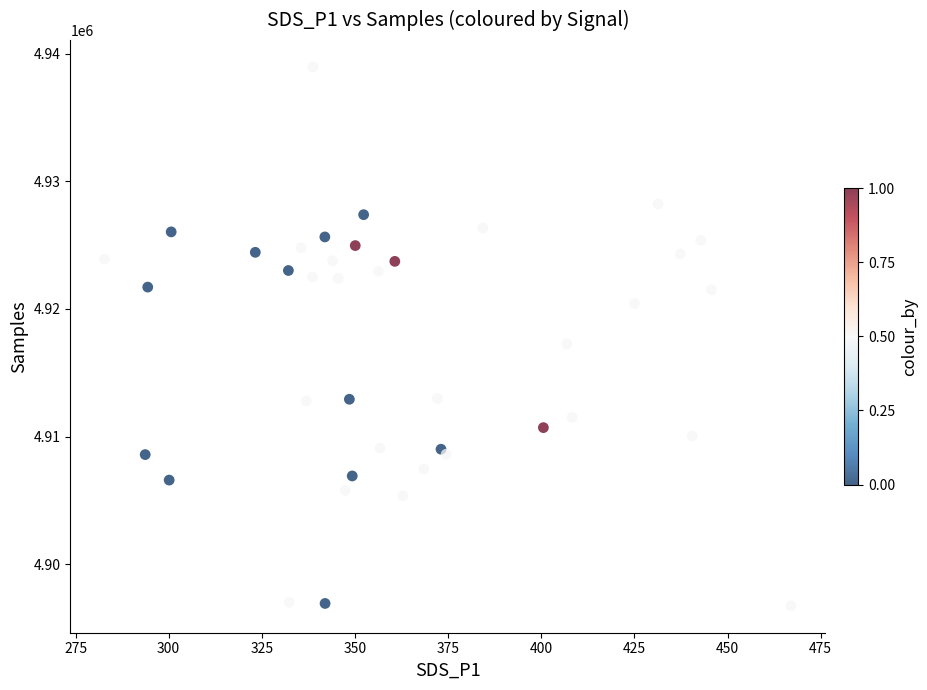

What Y value in the scatter plot is closest to 4917847?

4917261